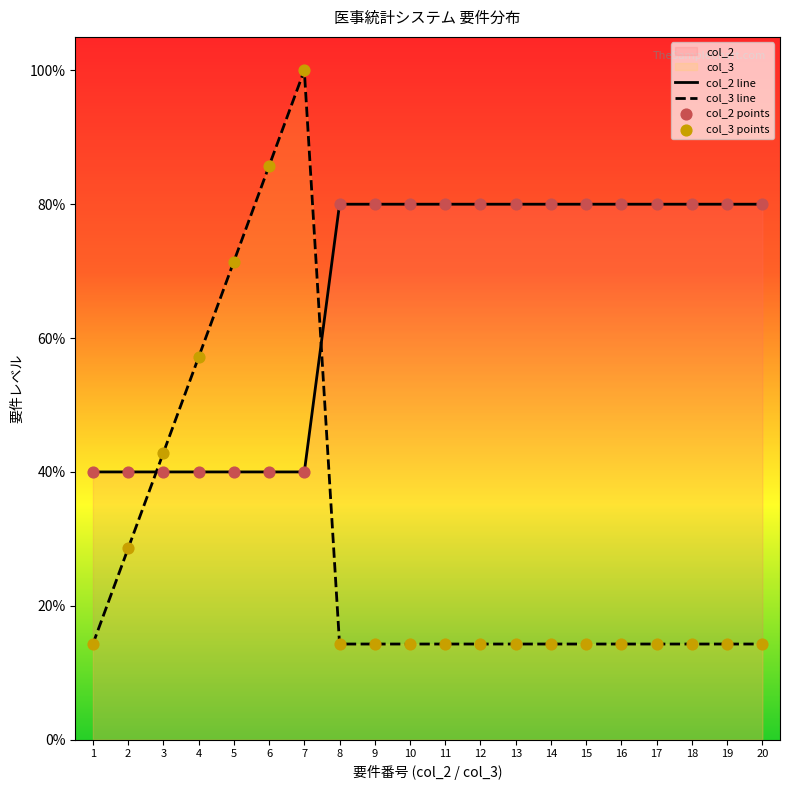

Which series reaches the maximum Y coordinate?

col_3